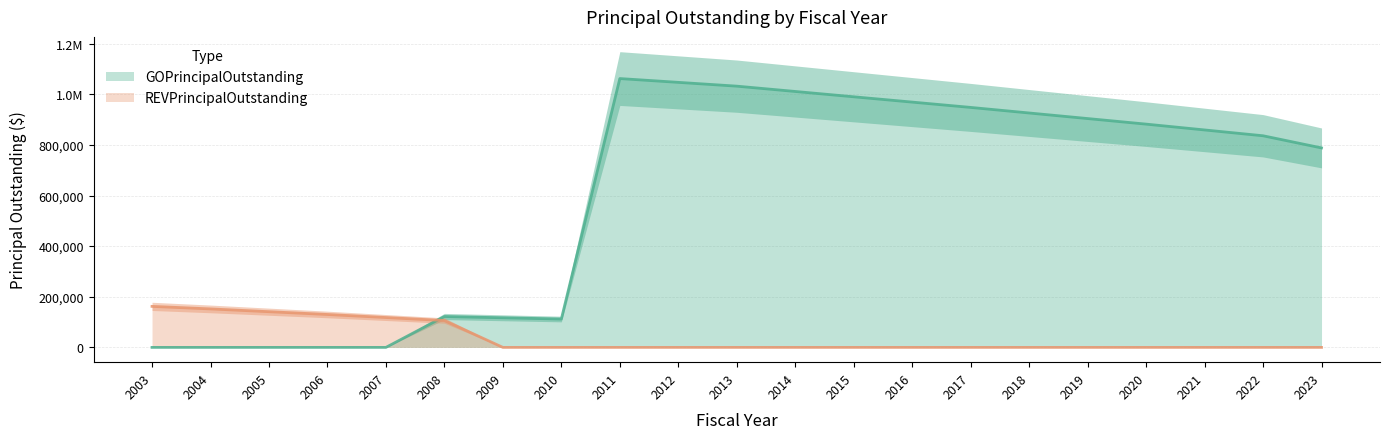

Which series has the largest range (max minus min)?

GOPrincipalOutstanding